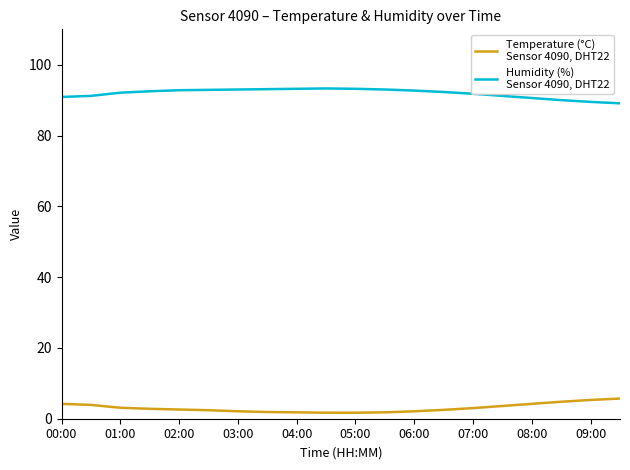

How many lines are shown in the chart?

2